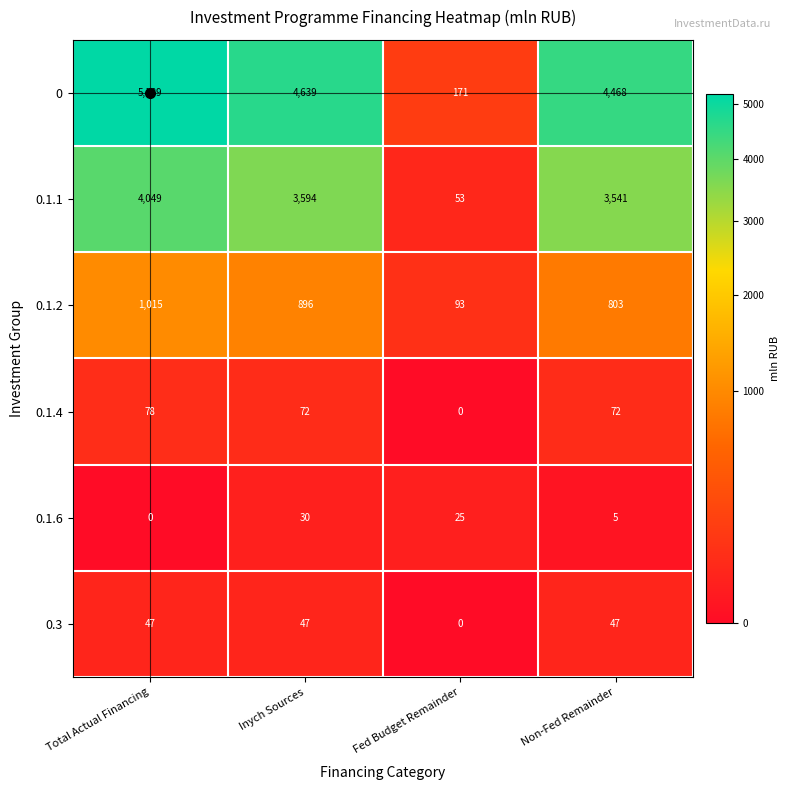

How many distinct data groups are displayed?

6